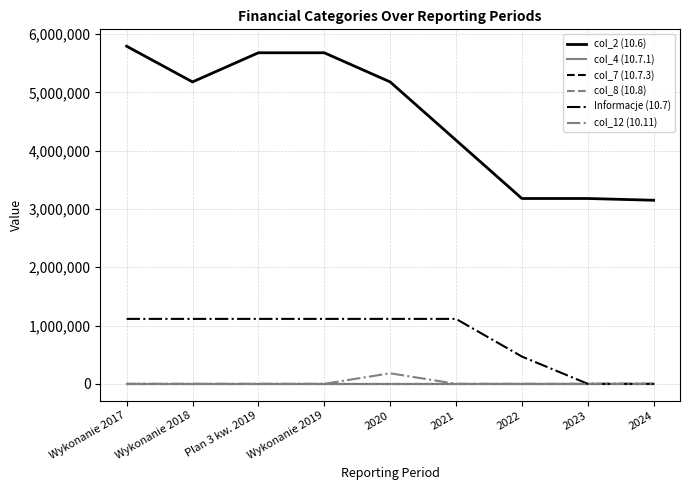

Between 2020 and 2024, which is larger?

2020